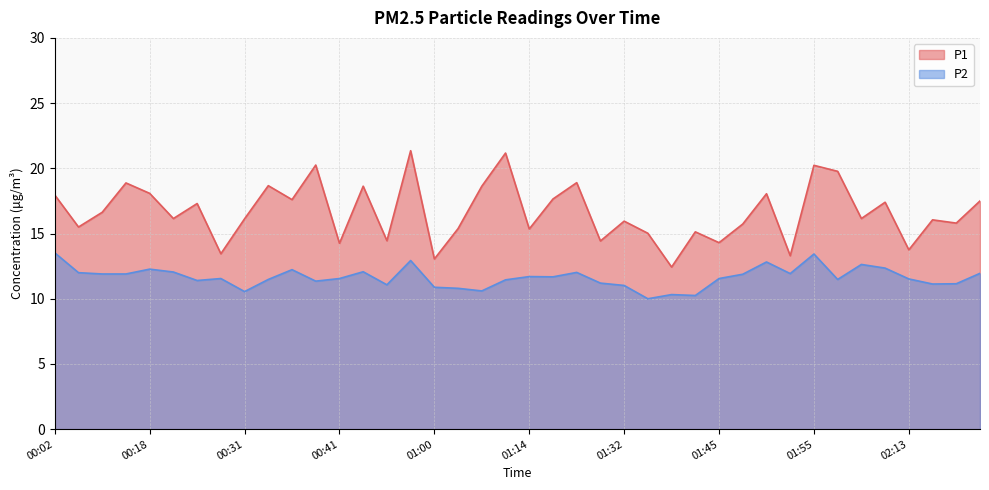

Between 00:02 and 02:16, which series saw the biggest shift?

P2